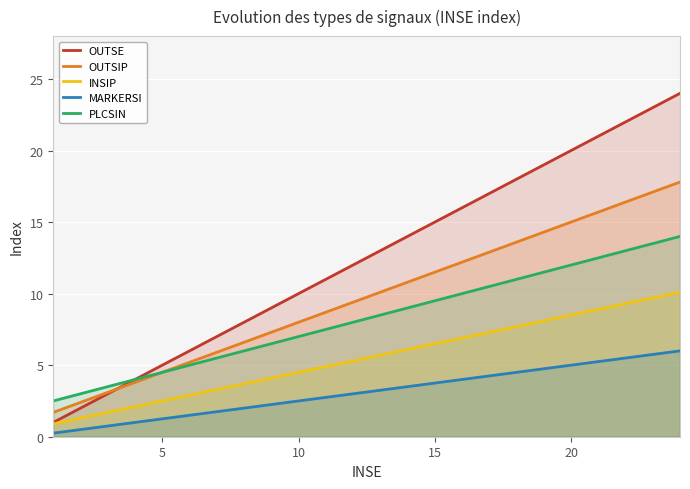

The OUTSE series shows 6.0 at 10. True or false?

False